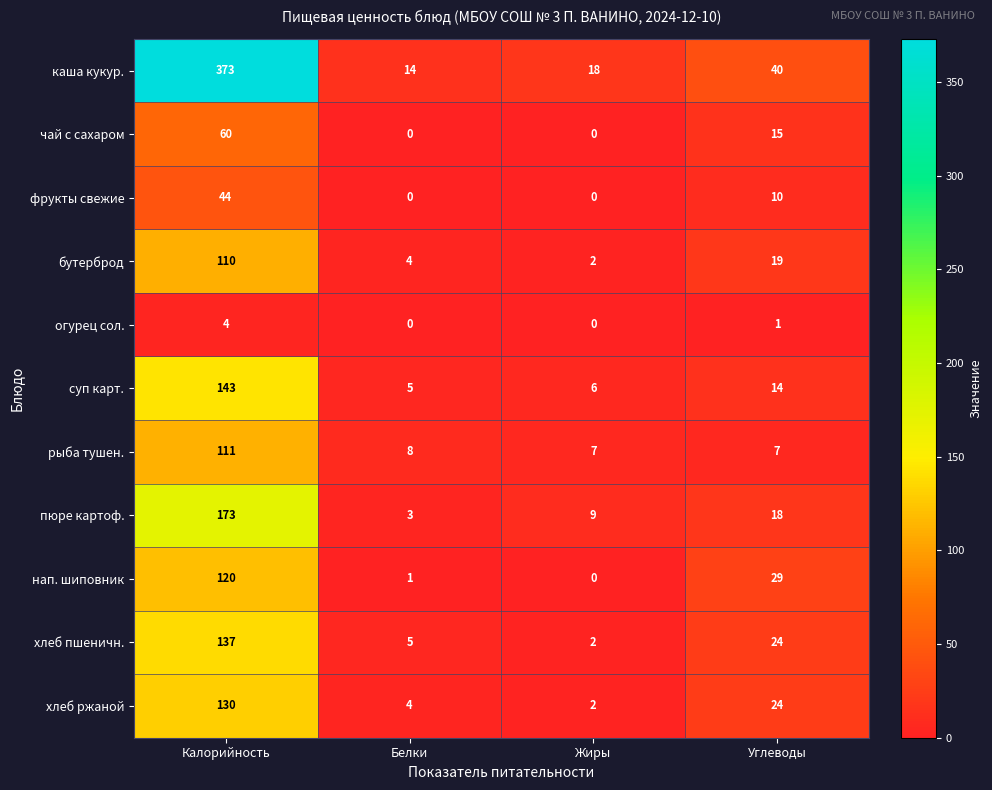

What is the sum of all хлеб ржаной values?

160